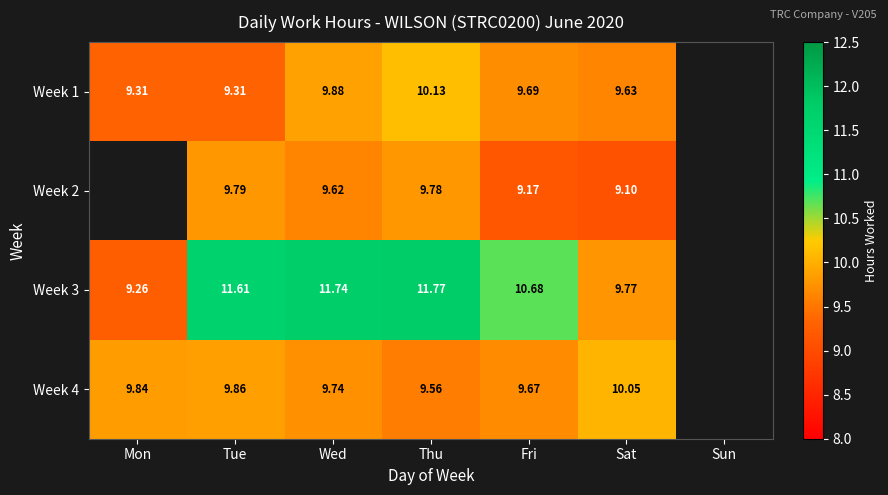

Is it true that Week 3 equals 11.8 at Thu?

True